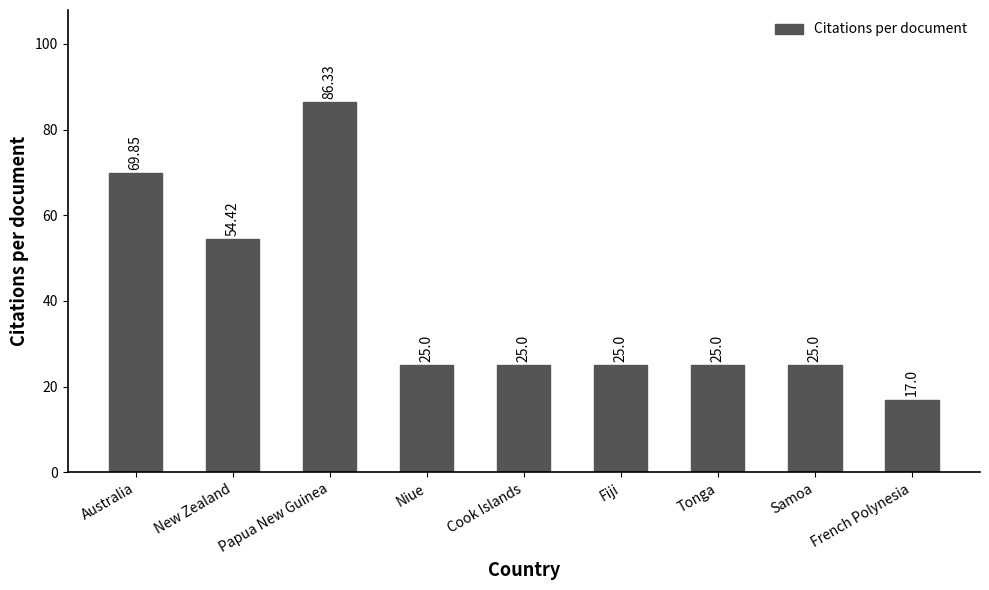

Which category has the lowest value across all series?

French Polynesia